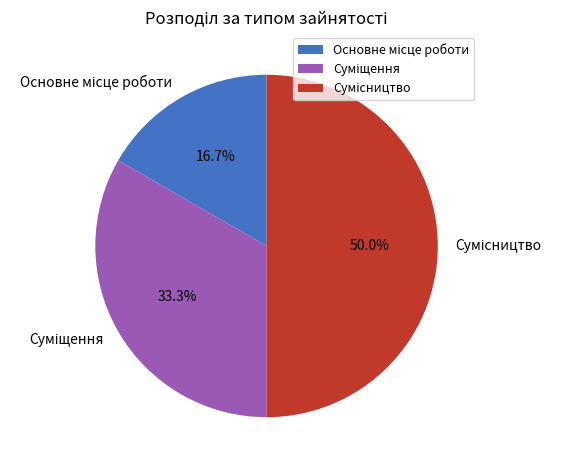

True or false: Сумісництво accounts for 50% of the total.

True